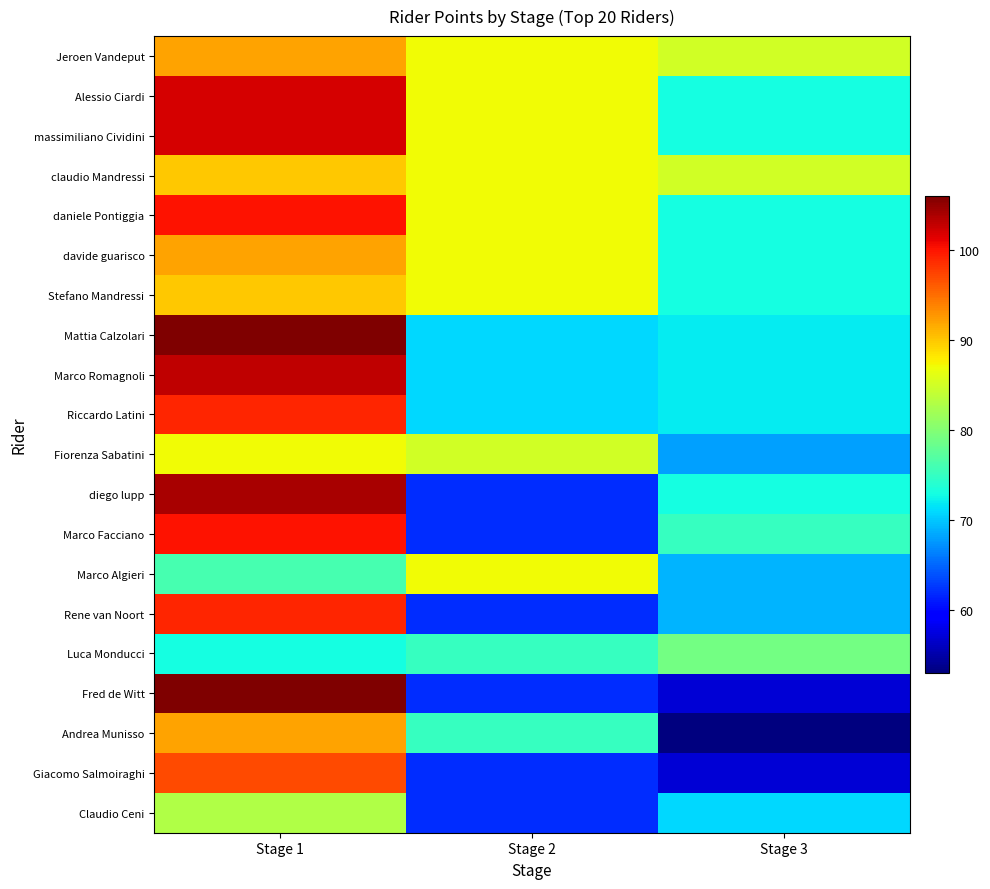

What is the total value across all series at Stage 3?

1422